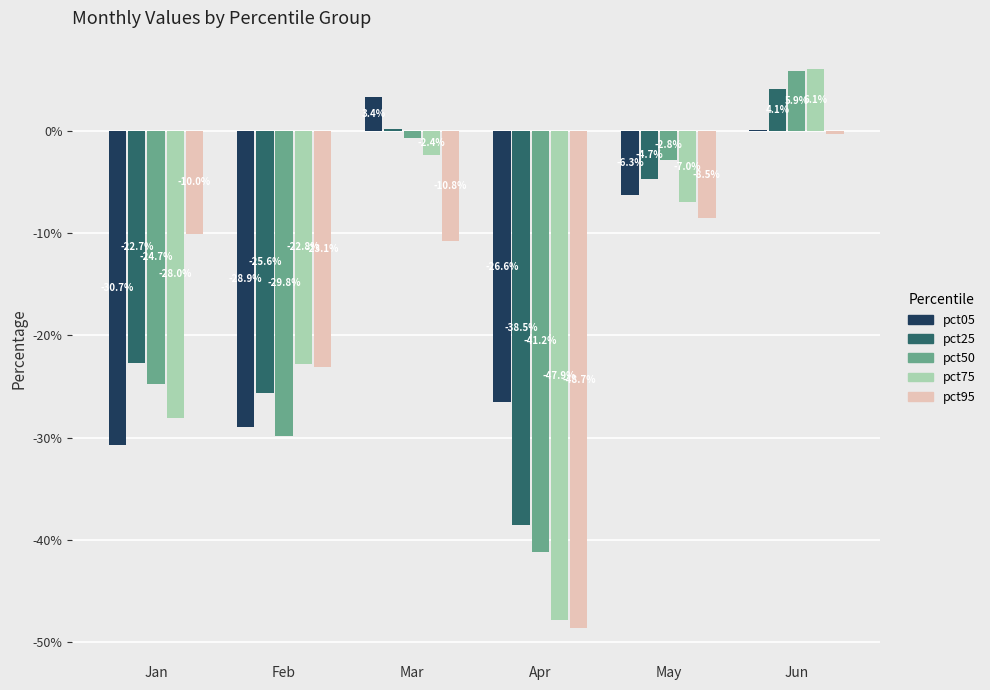

What are all the series names shown in the legend?

pct05, pct25, pct50, pct75, pct95